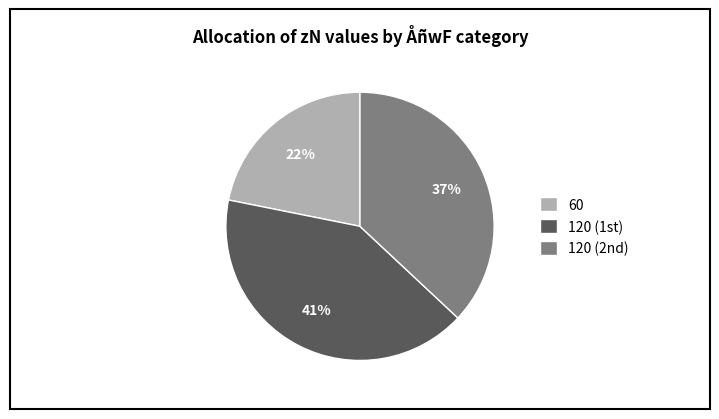

To the nearest percent, what is the difference between the largest and smallest slice percentages?

19%